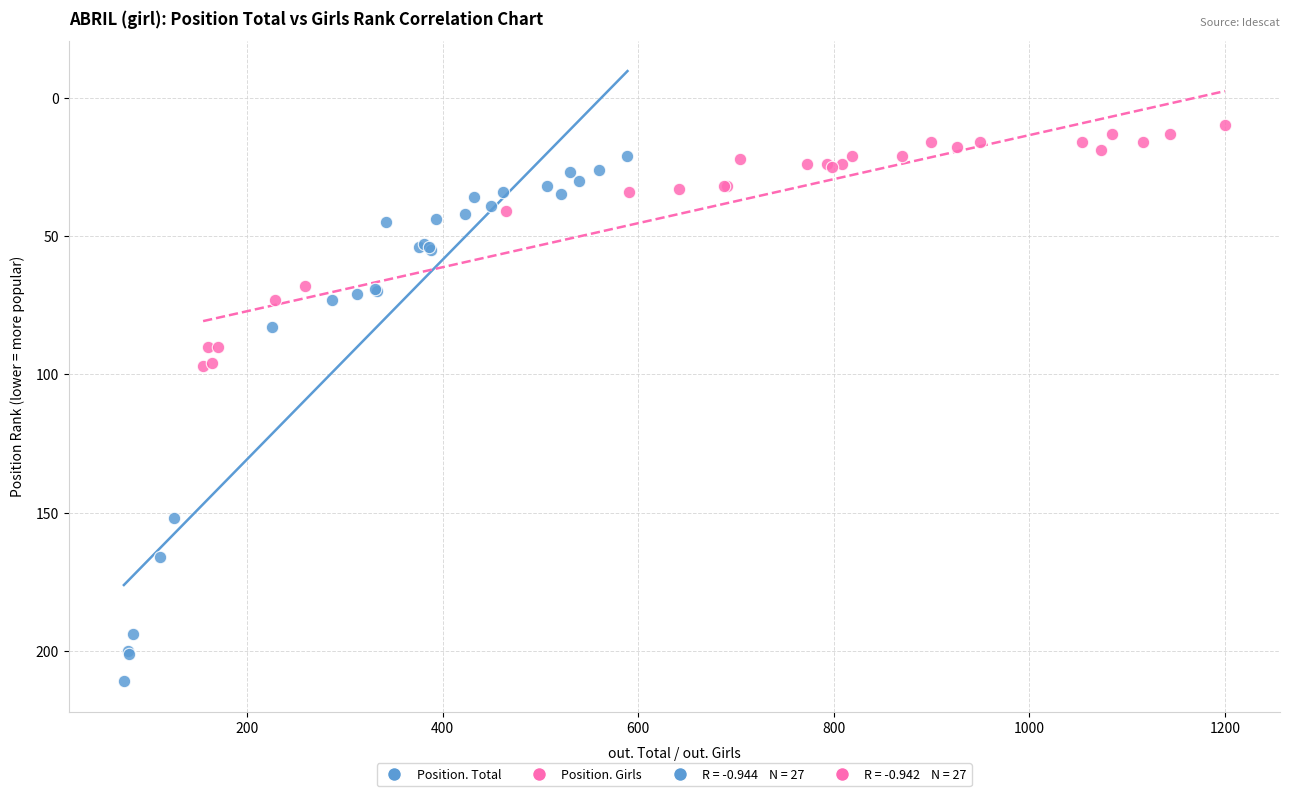

Which series has the largest Y range (max minus min)?

Position. Total